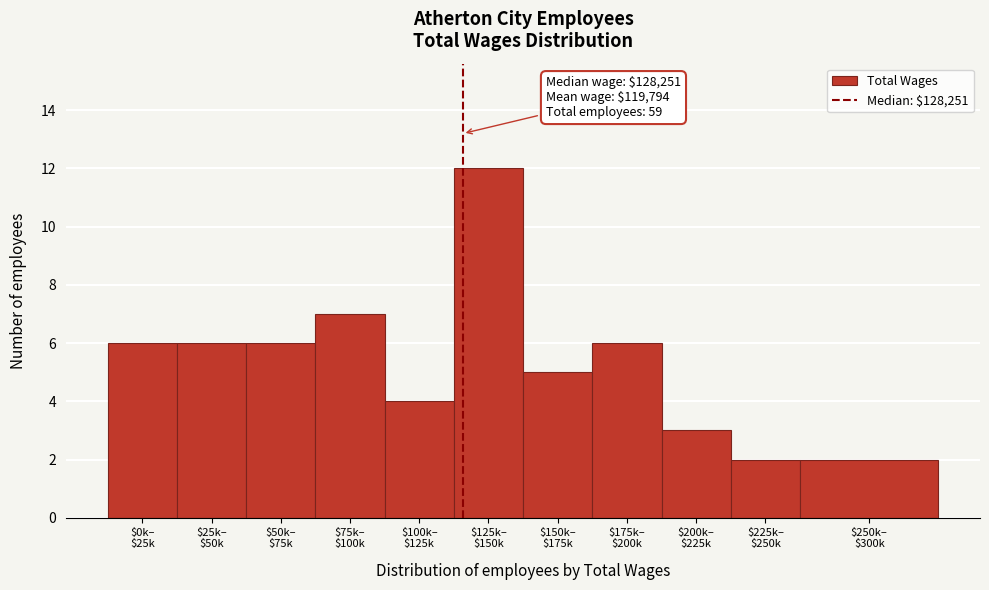

Reading right to left, list all the values displayed in this chart.

2	2	3	6	5	12	4	7	6	6	6